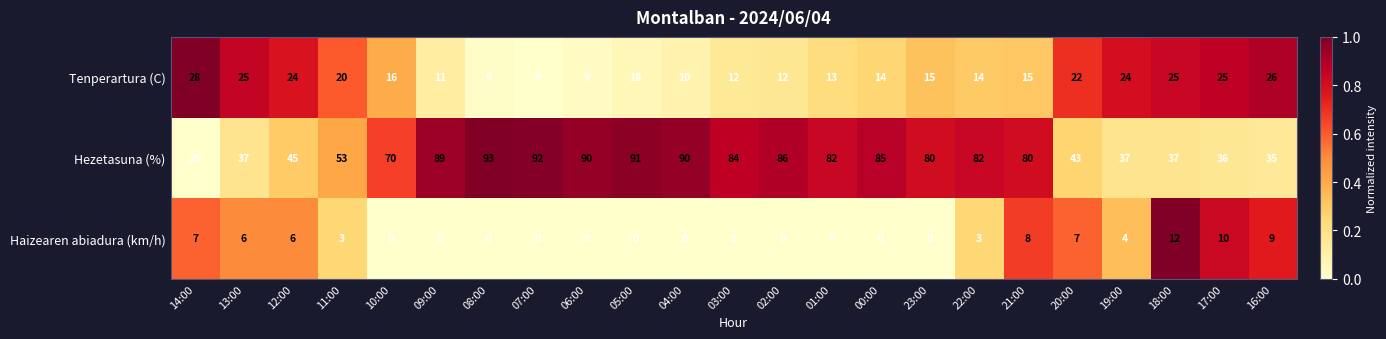

Which category has the highest value across all series?

08:00